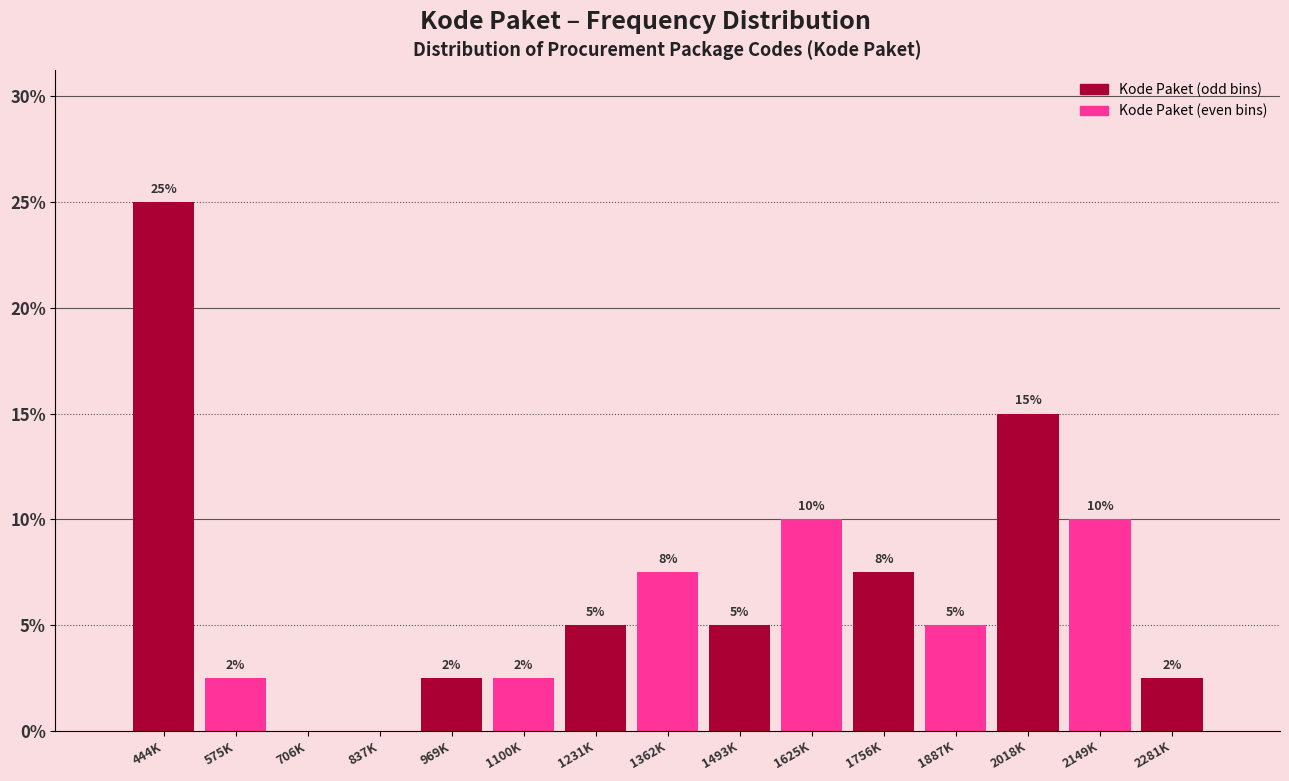

What value does the data have at 444K?

25.0